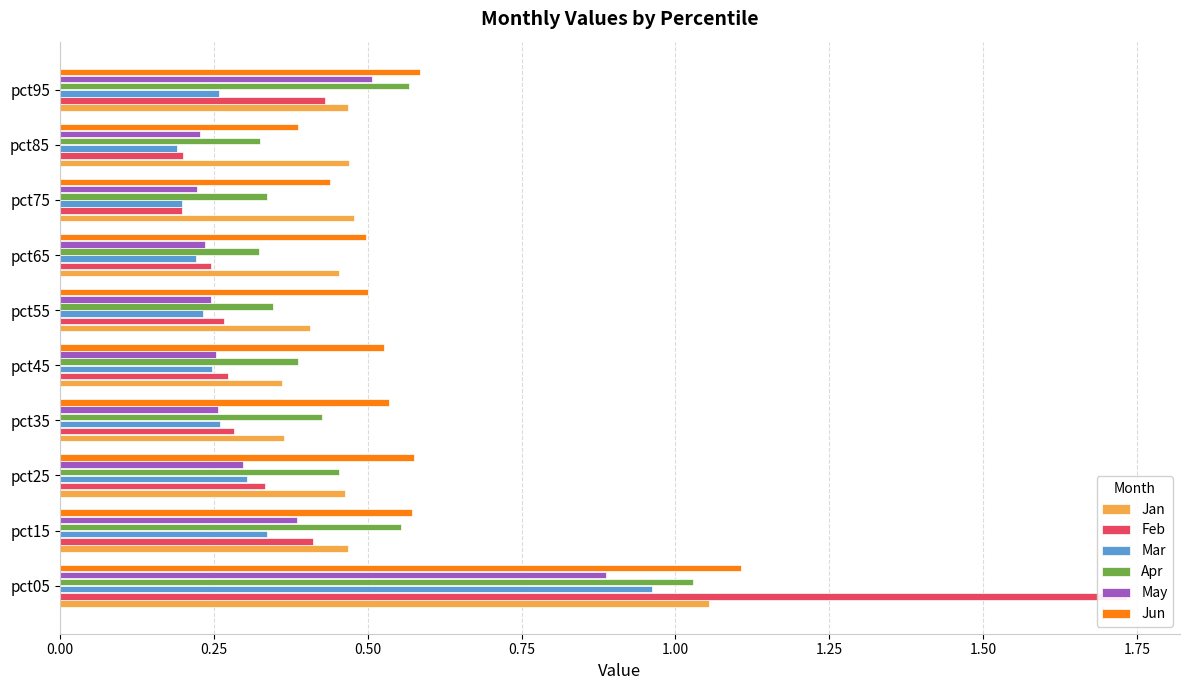

Between pct55 and pct65, which series saw the biggest shift?

Jan